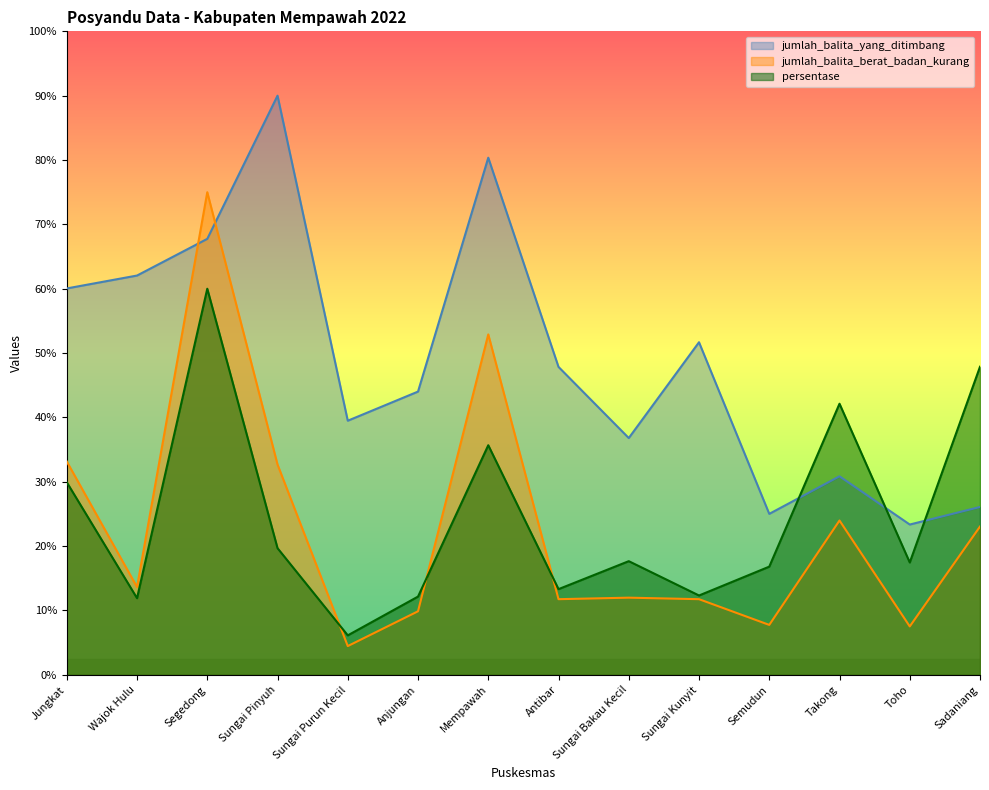

Read the jumlah_balita_berat_badan_kurang value at Sungai Bakau Kecil.

2.4